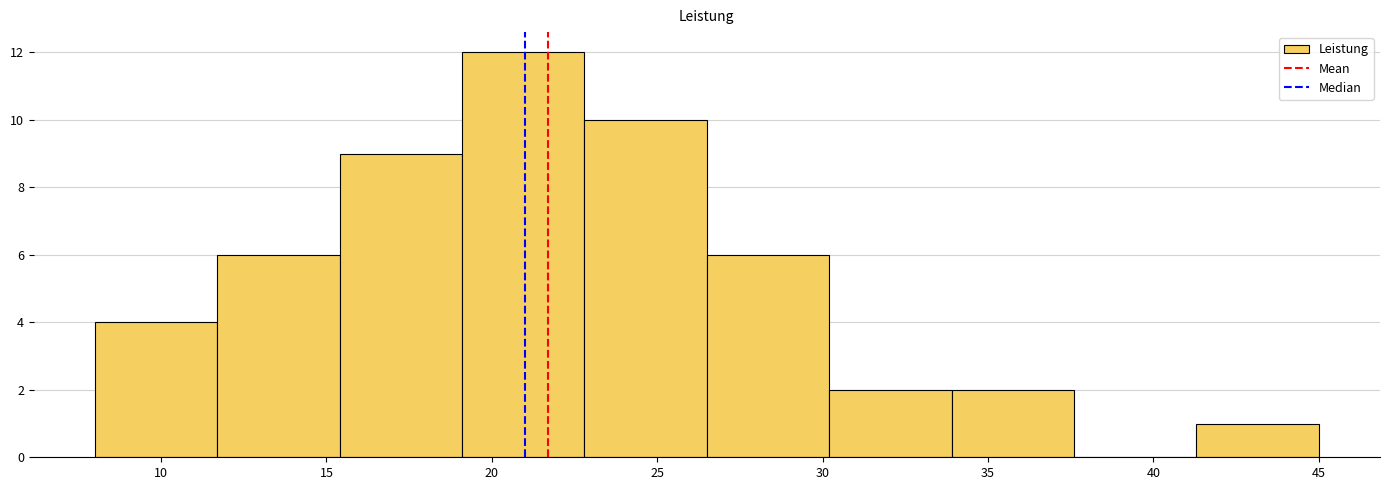

Over which range of the x-axis is the bar tallest?

19.1 to 22.8